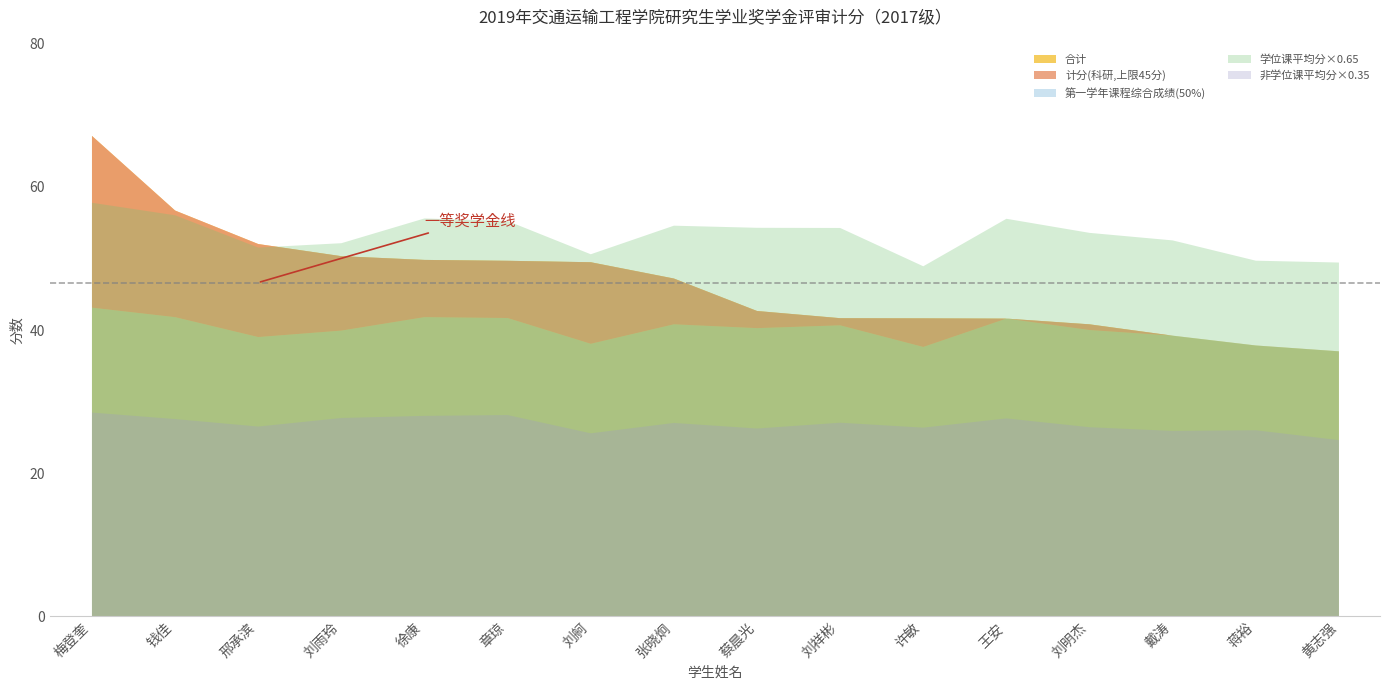

What are all the series names shown in the legend?

计分(科研,上限45分), 学位课平均分×0.65, 非学位课平均分×0.35, 第一学年课程综合成绩(50%), 合计